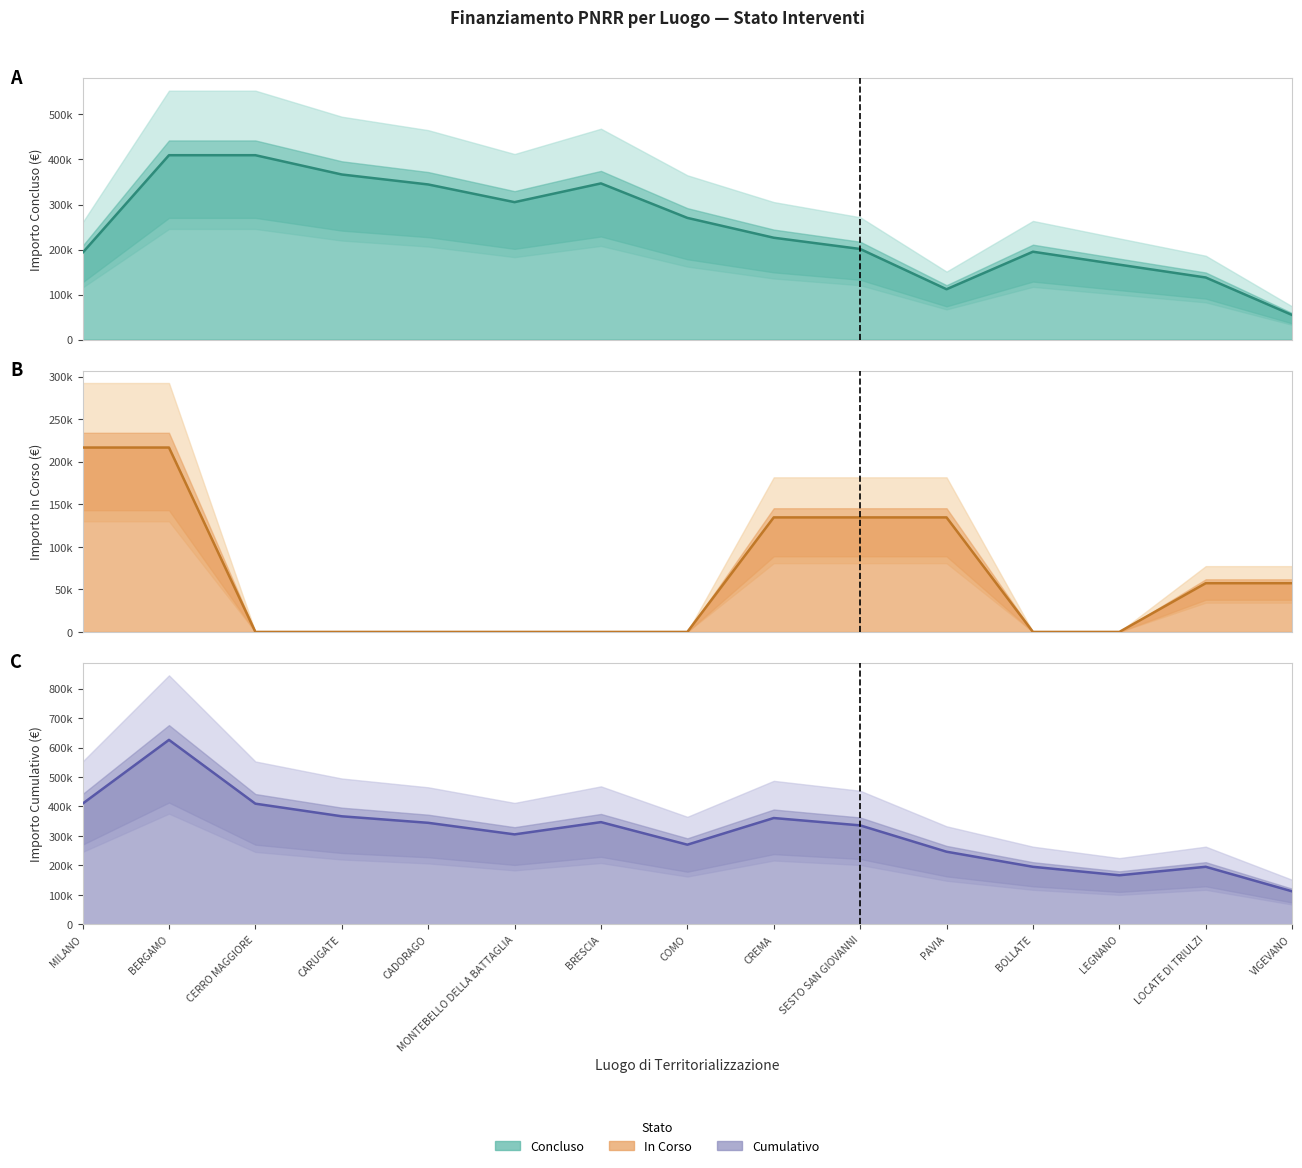

True or false: Concluso has more than 1 interior local peaks.

True